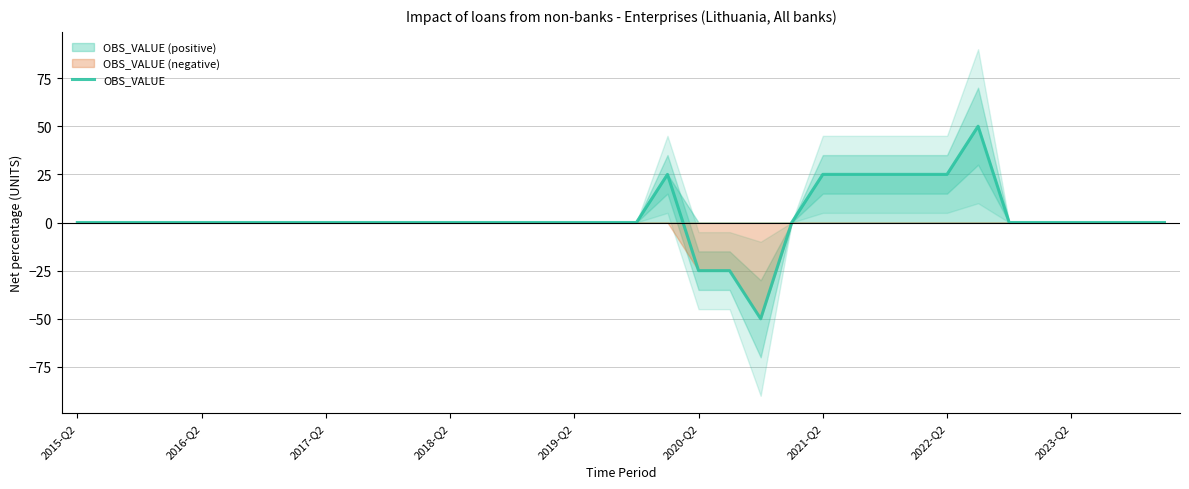

What is the difference between the second highest and minimum values?

75